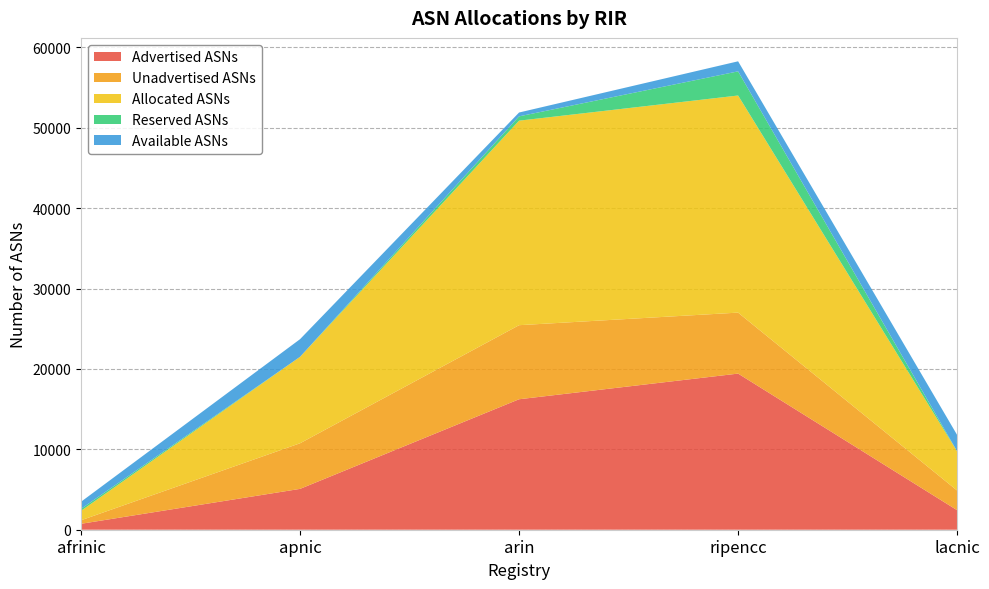

Reading left to right, list all the values displayed in this chart.

Advertised ASNs: 736	5080	16227	19417	2428
Unadvertised ASNs: 440	5673	9211	7585	2449
Allocated ASNs: 1176	10753	25438	27002	4877
Reserved ASNs: 243	0	536	3005	0
Available ASNs: 883	2195	479	1249	2034